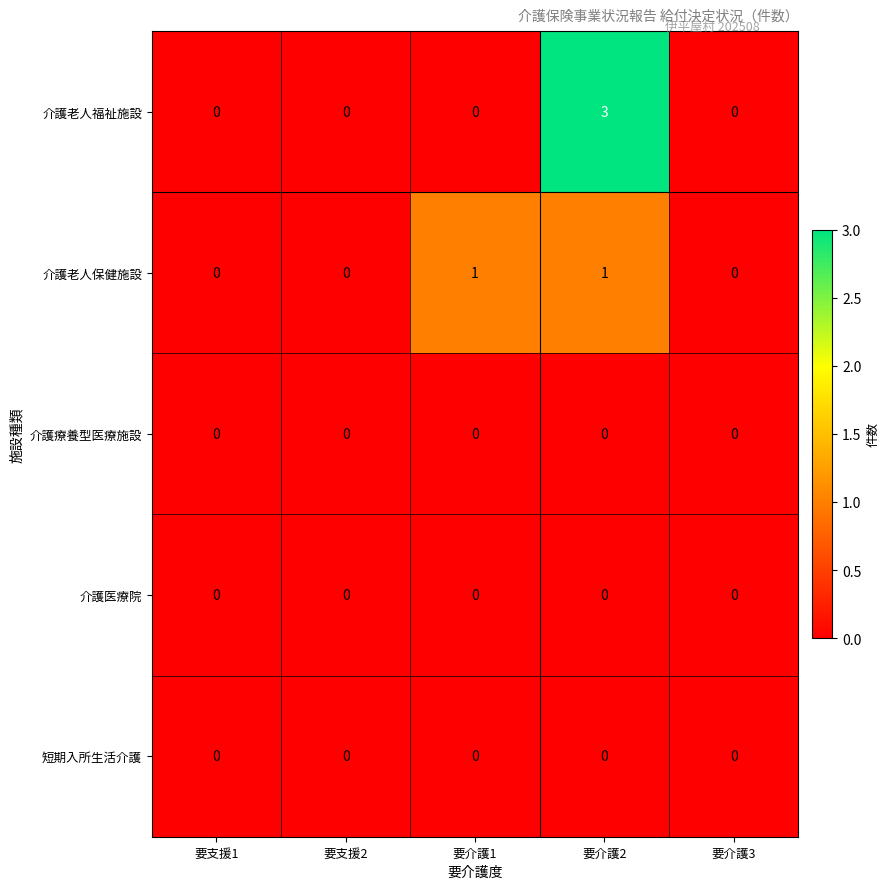

Reading left to right, transcribe all the data shown in this chart.

介護老人福祉施設: 要支援1=0	要支援2=0	要介護1=0	要介護2=3	要介護3=0
介護老人保健施設: 要支援1=0	要支援2=0	要介護1=1	要介護2=1	要介護3=0
介護療養型医療施設: 要支援1=0	要支援2=0	要介護1=0	要介護2=0	要介護3=0
介護医療院: 要支援1=0	要支援2=0	要介護1=0	要介護2=0	要介護3=0
短期入所生活介護: 要支援1=0	要支援2=0	要介護1=0	要介護2=0	要介護3=0